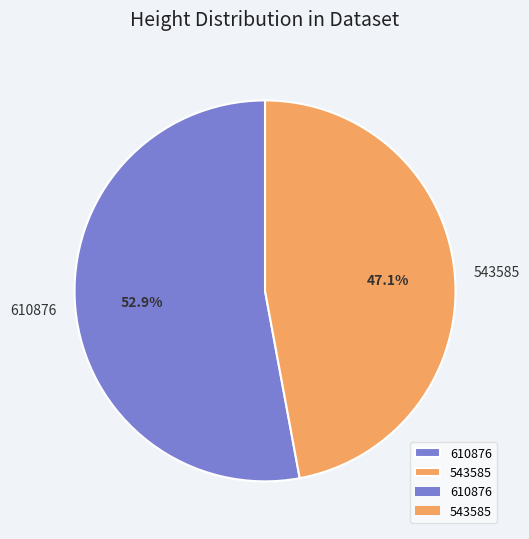

Which slice is the smallest?

543585